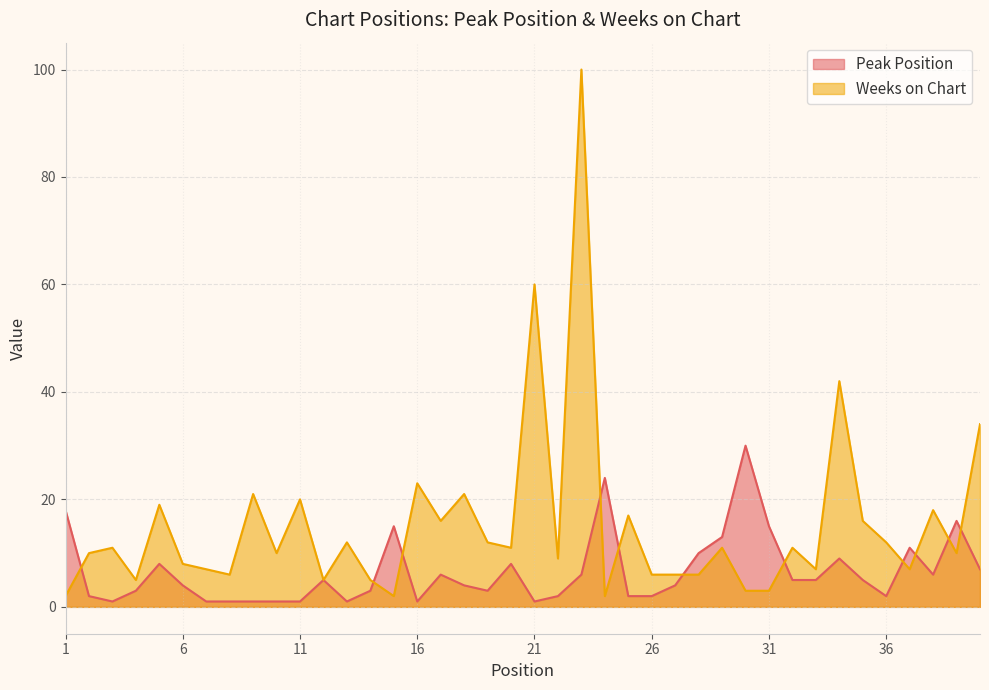

What is the difference between the highest and lowest values at 26?

4